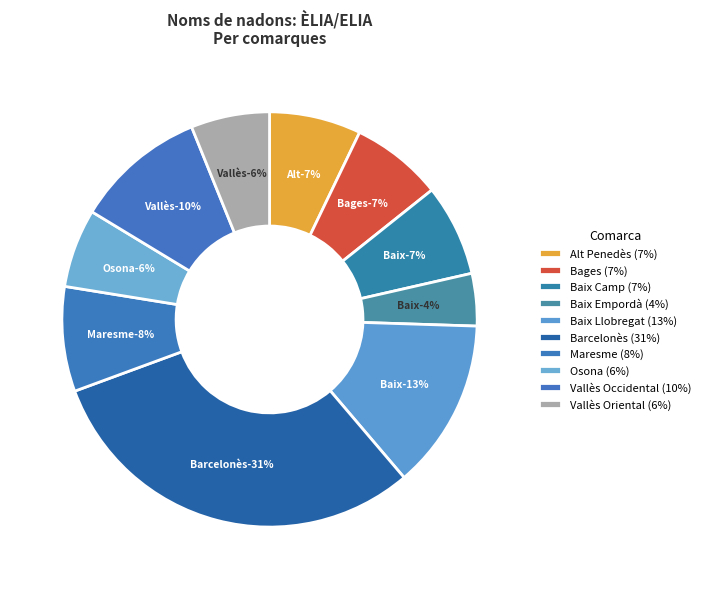

To the nearest percent, what is the difference between the Vallès Oriental and Bages slice percentages?

1%